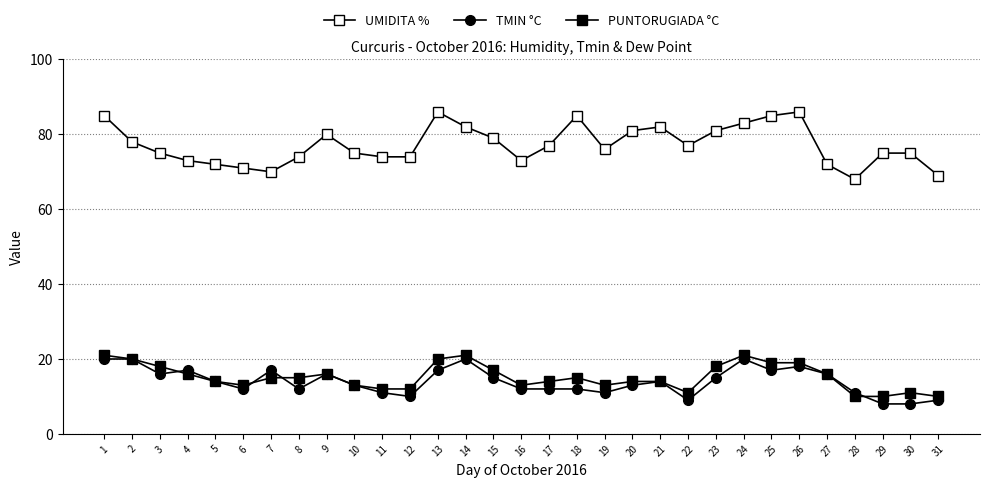

How many lines are shown in the chart?

3